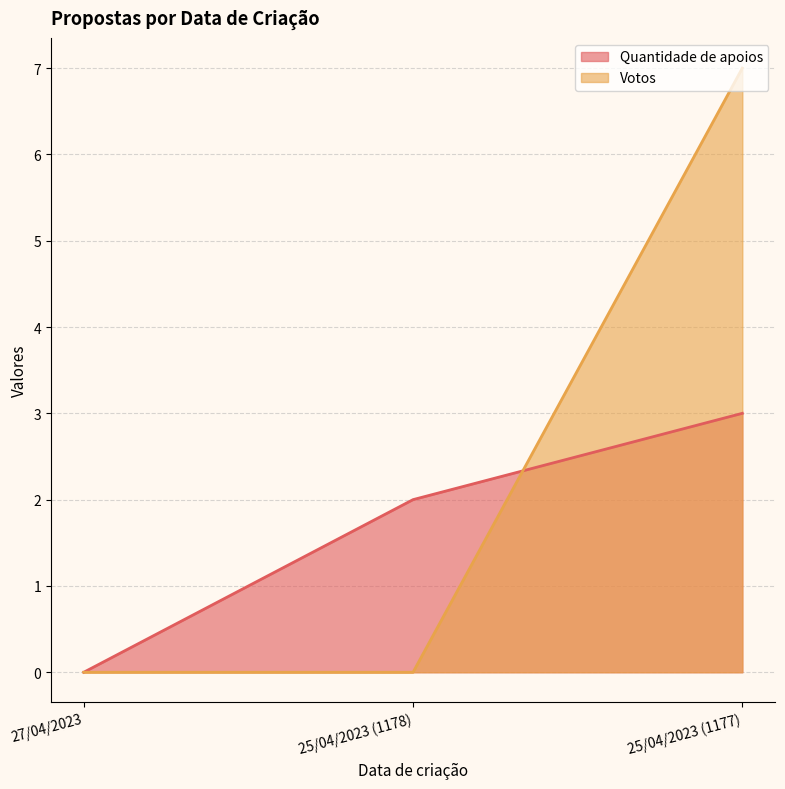

Is it true that Votos equals 11 at 25/04/2023 (1177)?

False